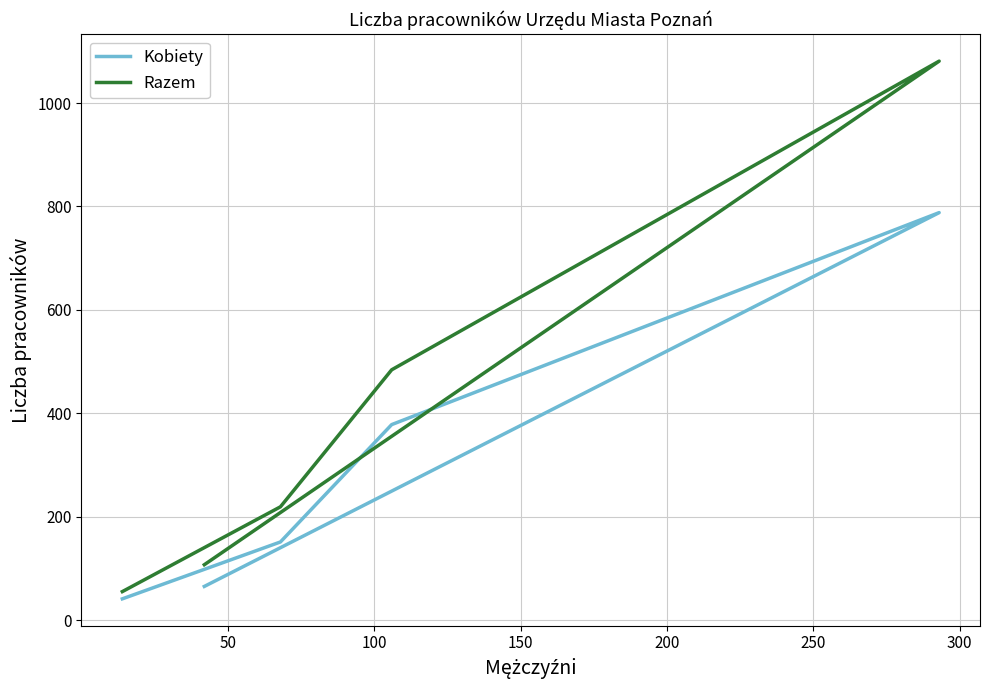

True or false: Kobiety and Razem cross at least once.

False